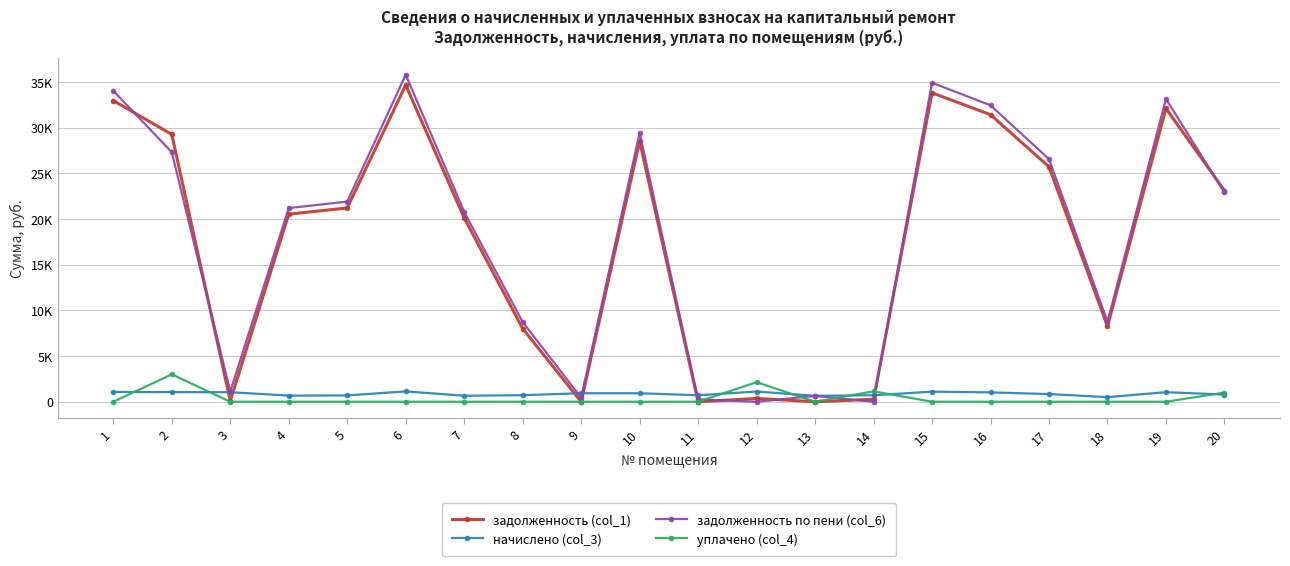

Rank the series at 1 from lowest to highest value.

уплачено (col_4), начислено (col_3), задолженность (col_1), задолженность по пени (col_6)